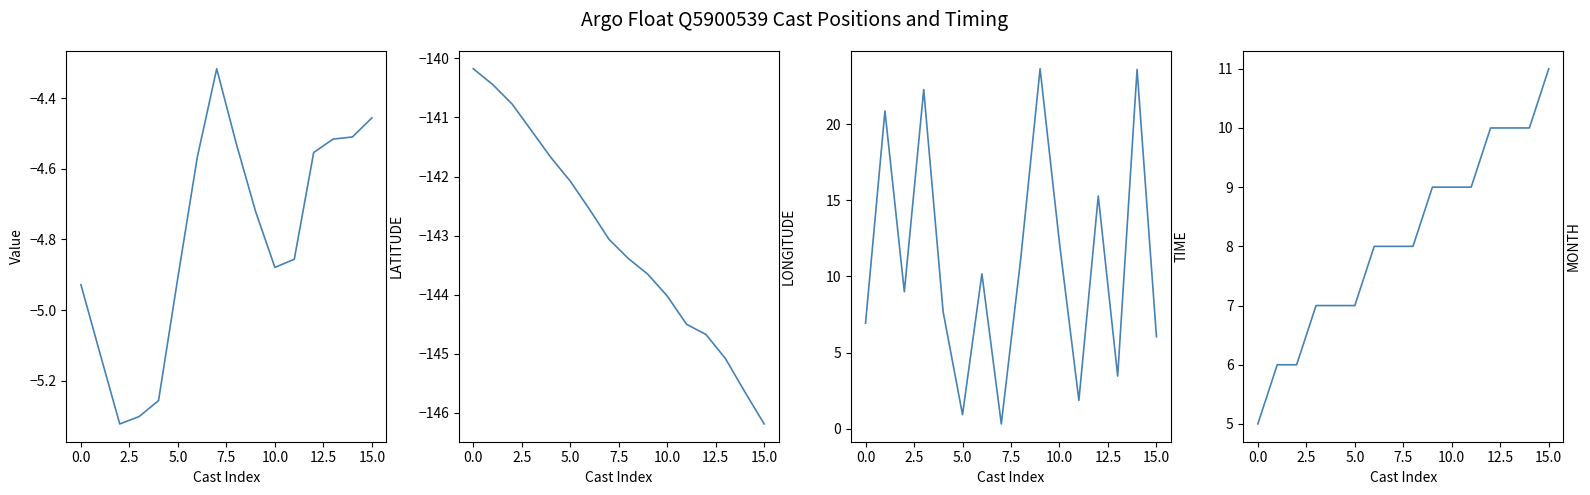

What is the minimum value for TIME?

0.3